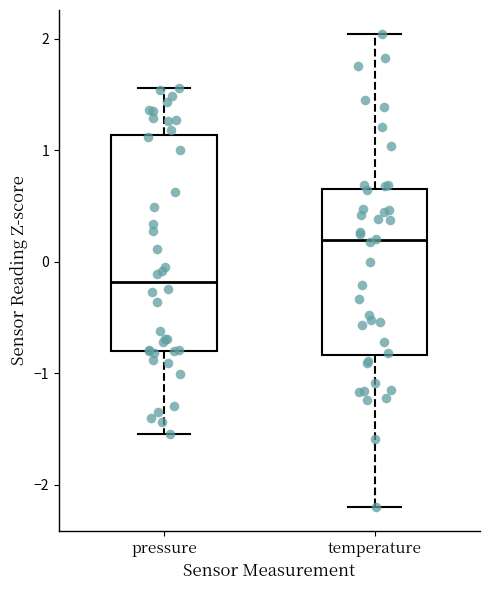

Where does the lower whisker of the box for temperature end on the y-axis? The values are not printed on the chart, so give them approximately, as read against the axis.

-2.2